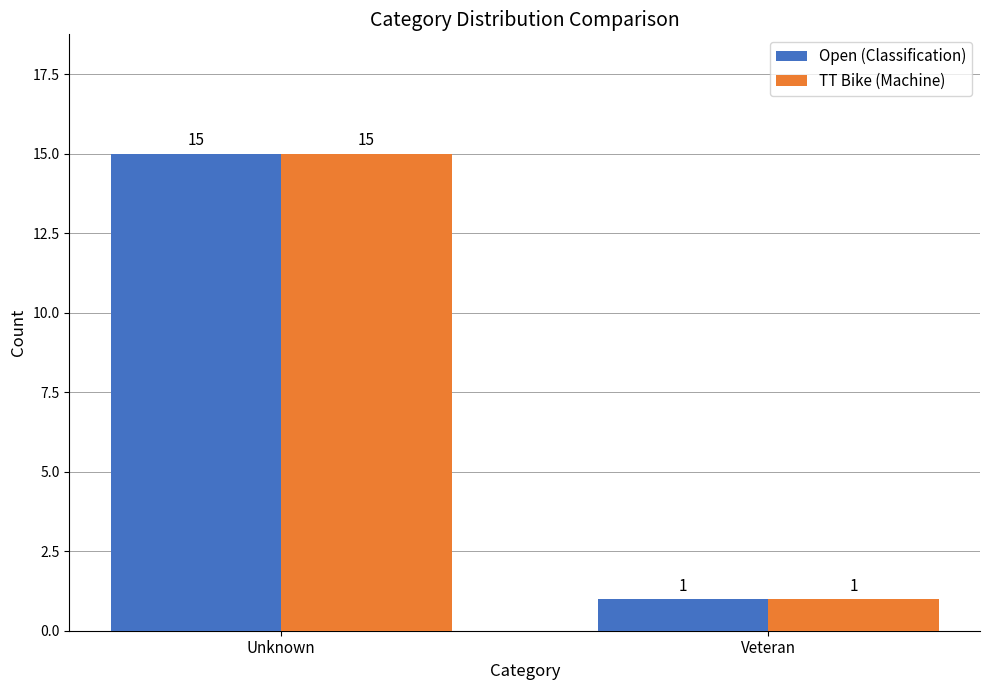

How many TT Bike (Machine) values are between 1 and 15?

2